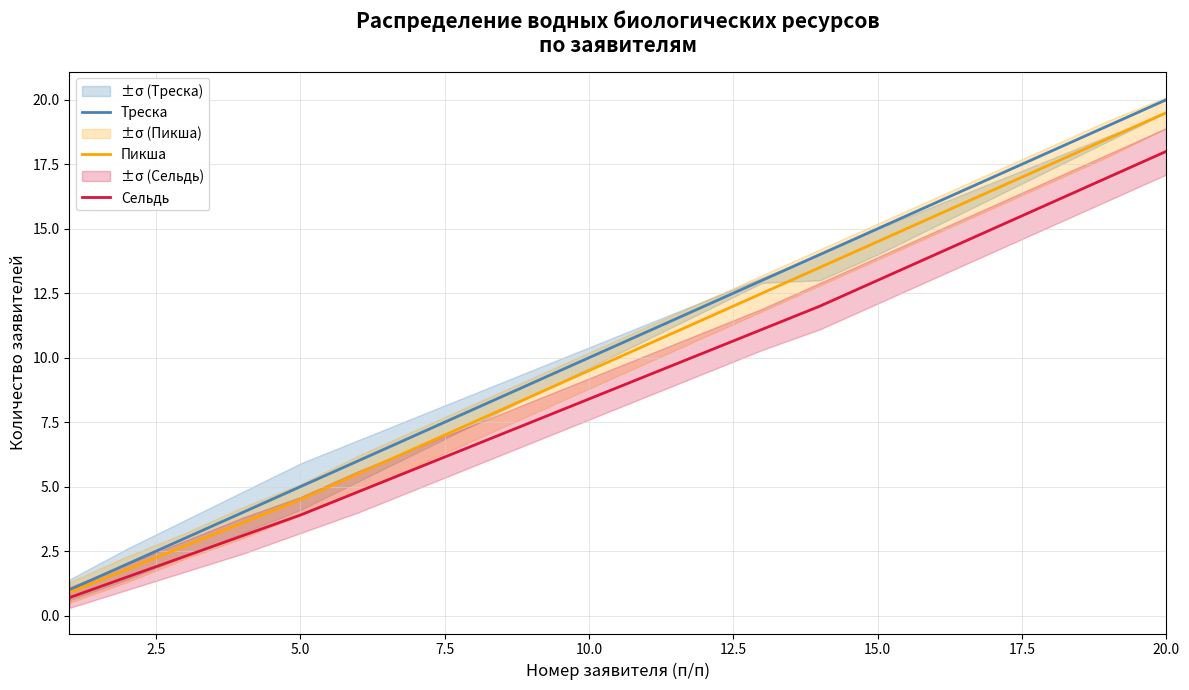

What is the difference between the maximum and minimum values in the Пикша series?

18.6